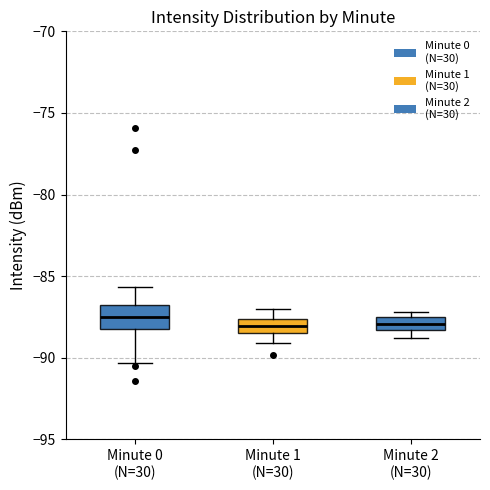

Comparing the boxes themselves (not the whiskers), which one is the tallest?

Minute 0 (N=30)